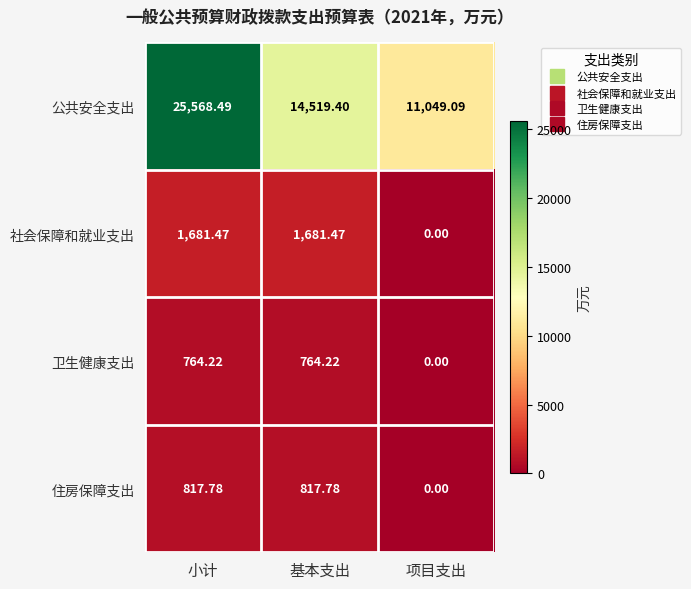

At which category is the sum across all series the highest?

小计